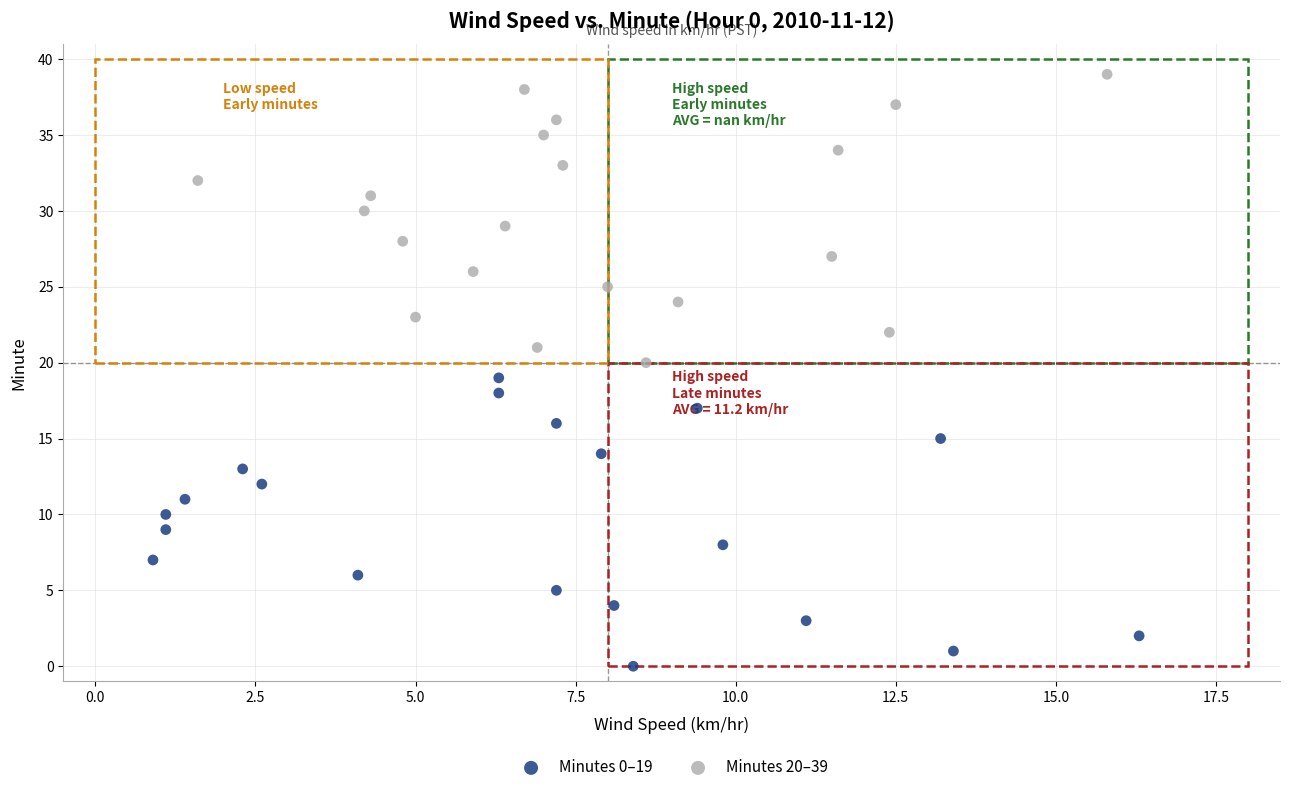

Which series reaches the minimum Y coordinate?

Minutes 0–19